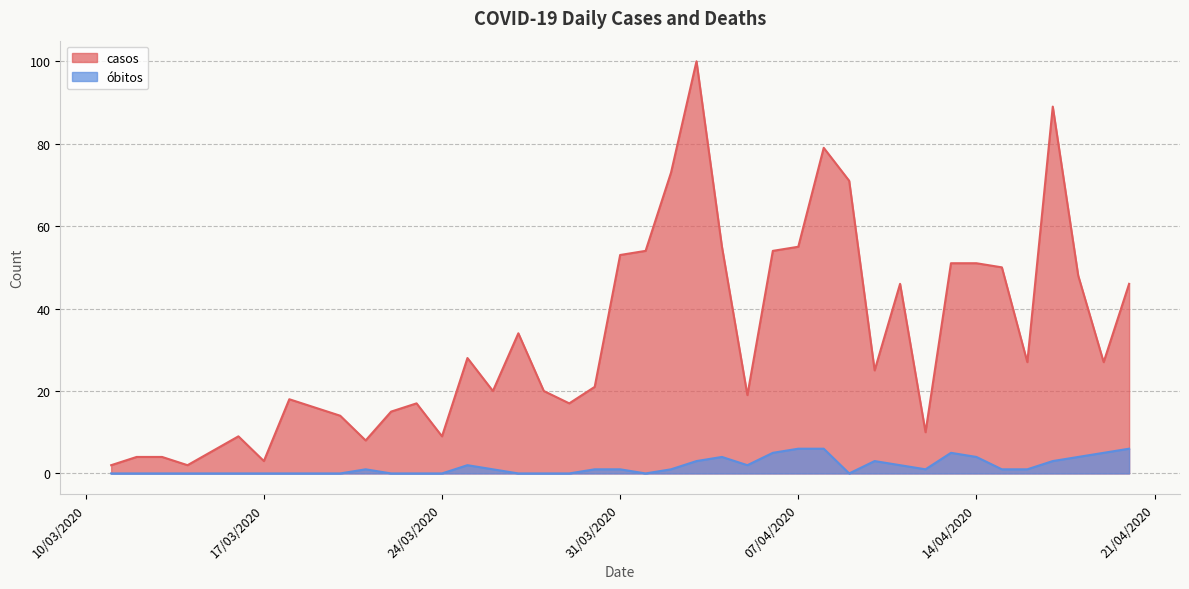

How many series are shown in this chart?

2